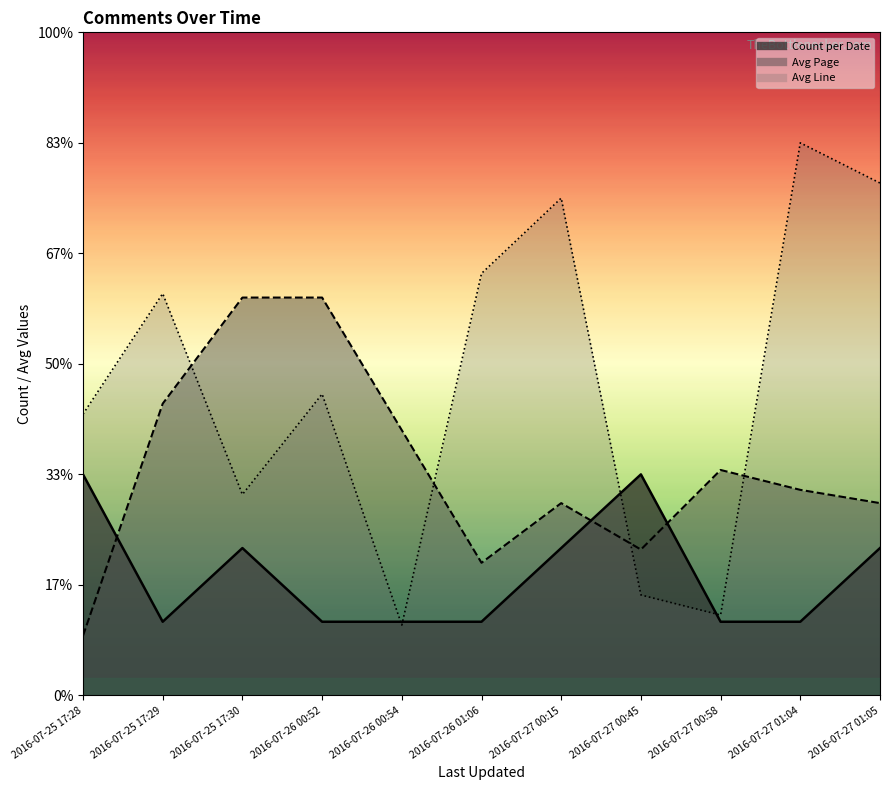

Is it true that the value at 2016-07-27 00:45 is 2.1?

False